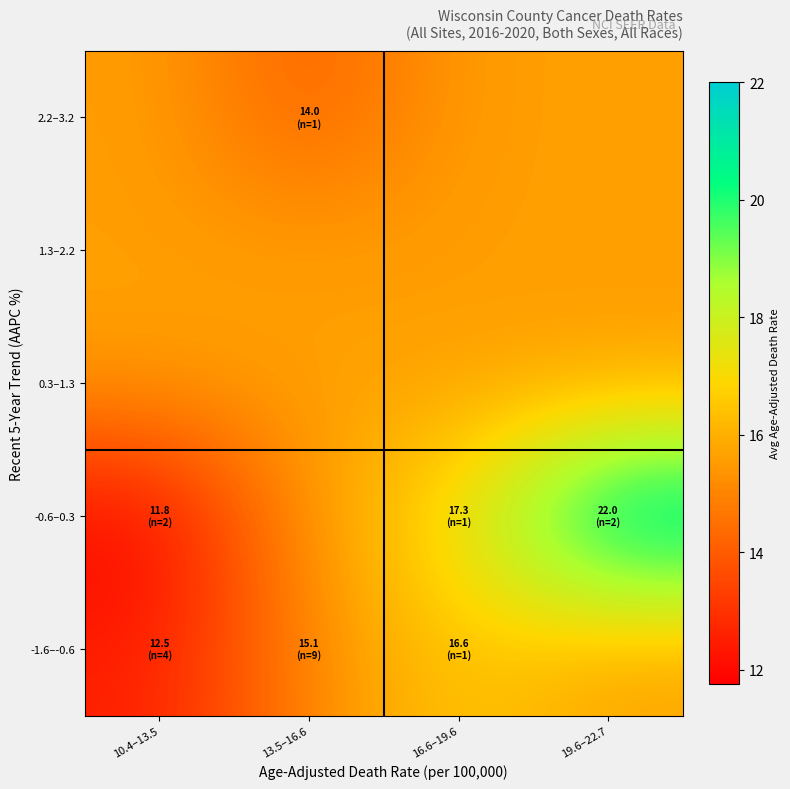

Count the number of categories in the chart.

4